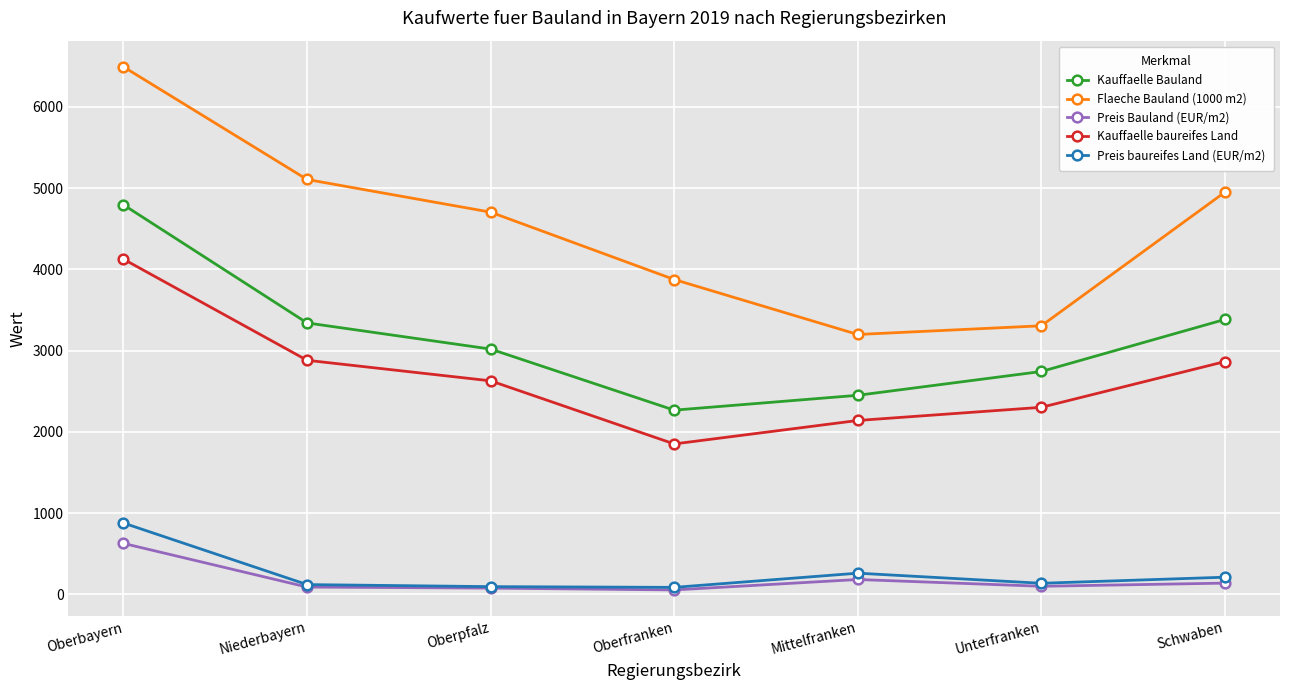

What is the average value of the Preis baureifes Land (EUR/m2) series?

254.5